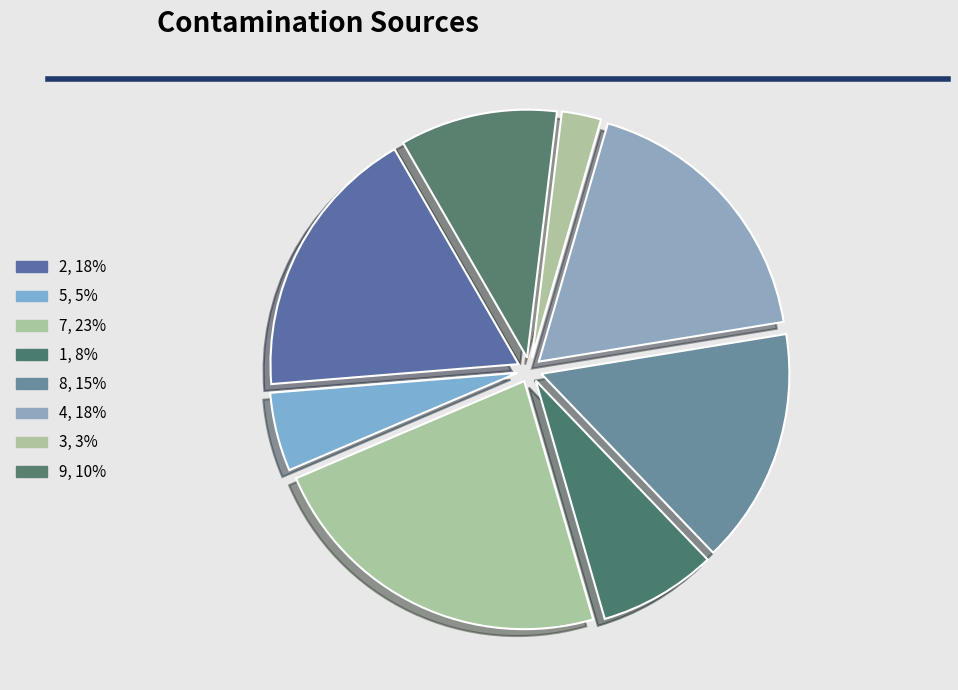

Count the number of slices in the pie.

8